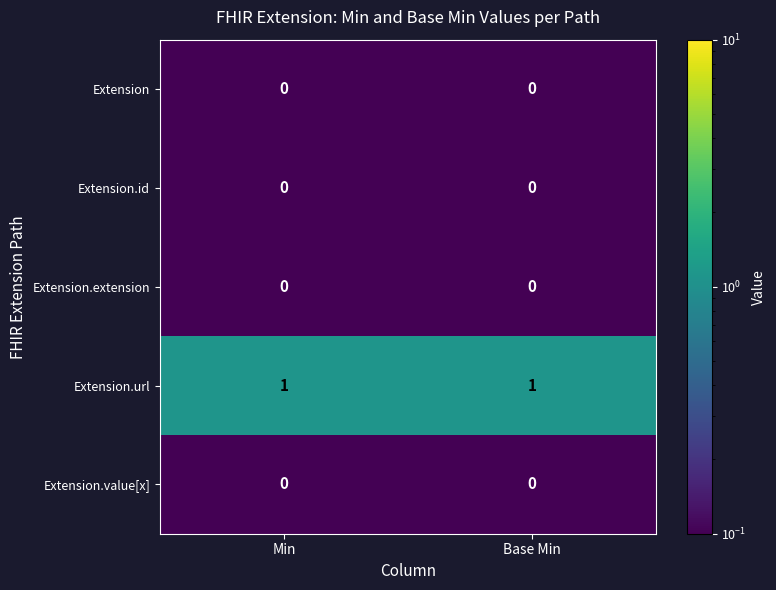

Reading left to right, what are all the values shown in this chart?

Extension: 0	0
Extension.id: 0	0
Extension.extension: 0	0
Extension.url: 1	1
Extension.value[x]: 0	0